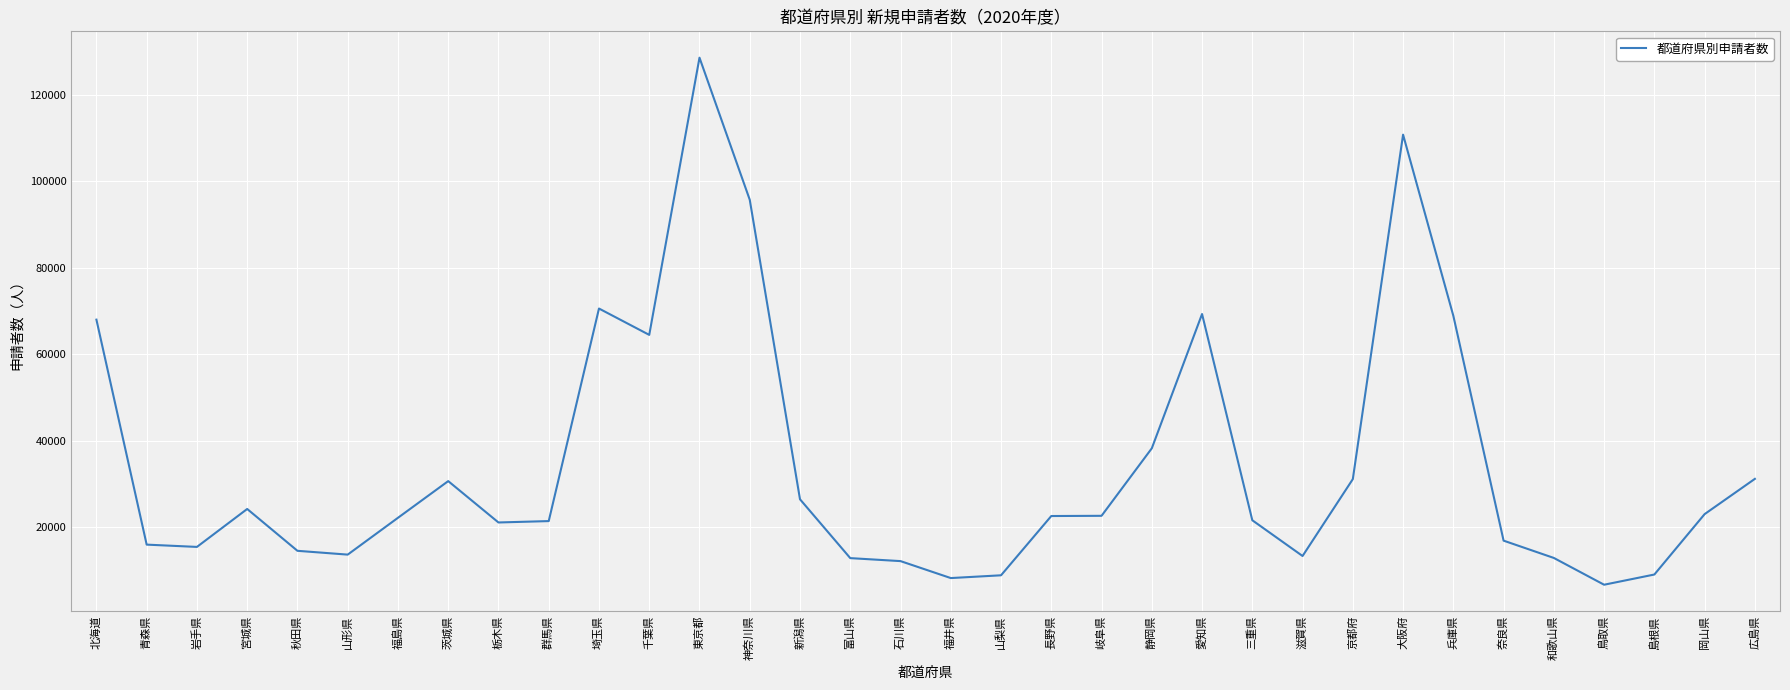

What position from the left is 和歌山県?

30